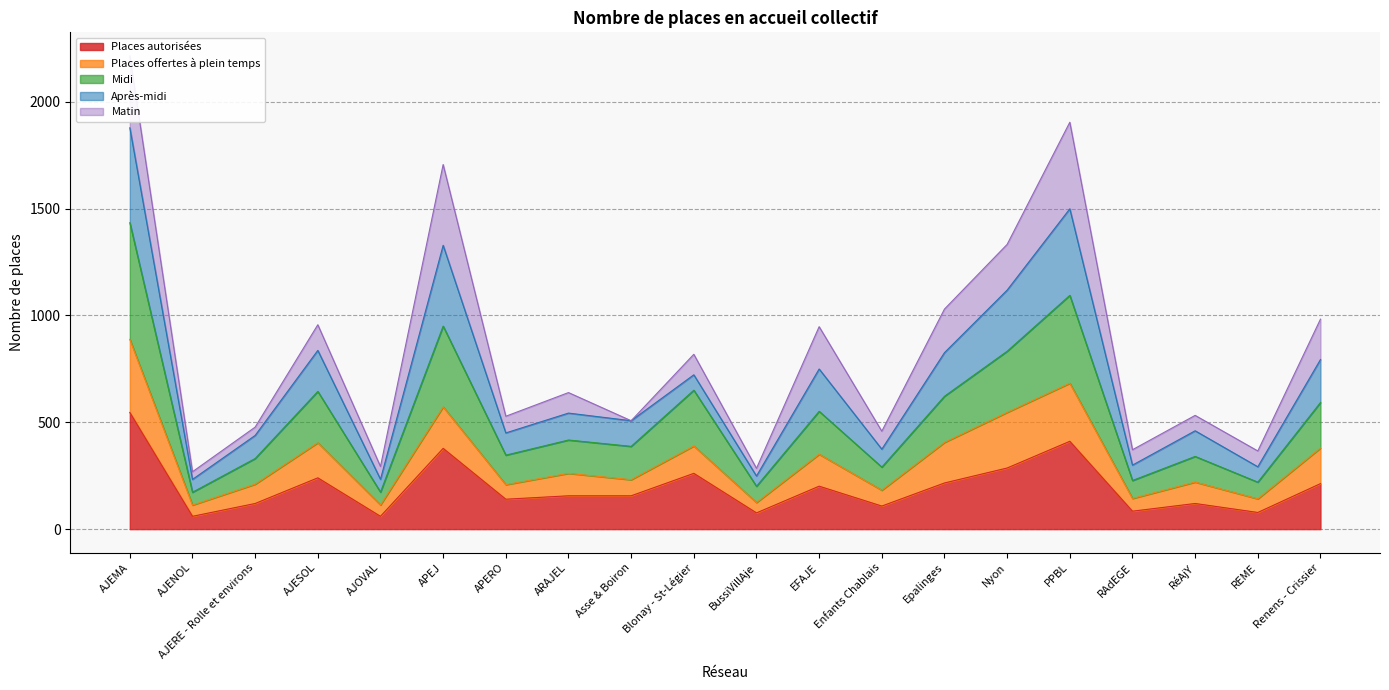

Between Blonay - St-Légier and Renens - Crissier, which is larger?

Blonay - St-Légier